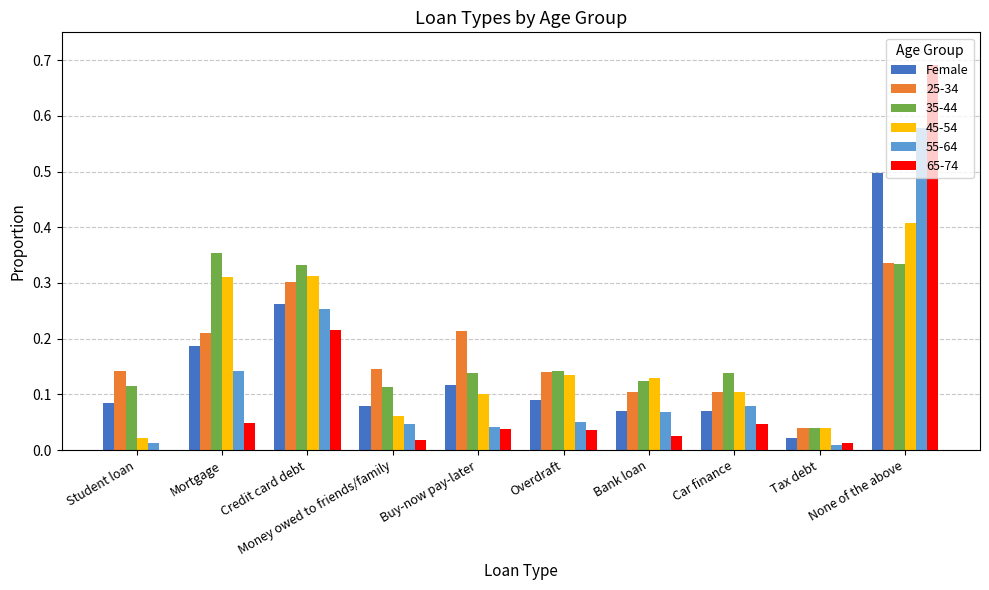

Which label corresponds to the largest value in the chart?

None of the above